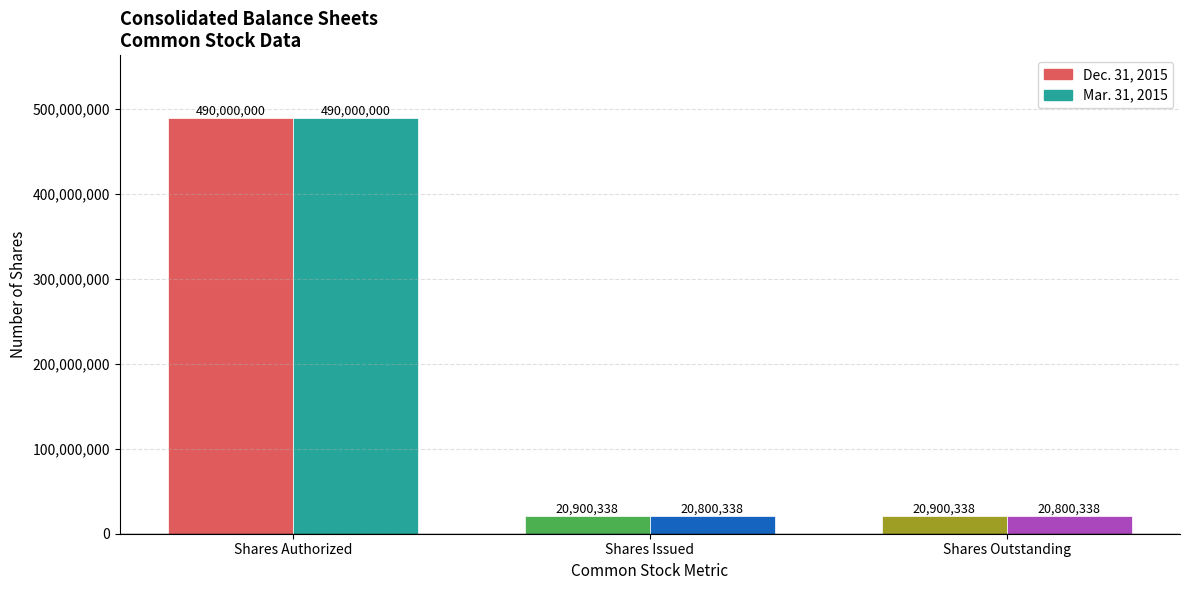

Which series changed the most between Shares Issued and Shares Outstanding?

Dec. 31, 2015